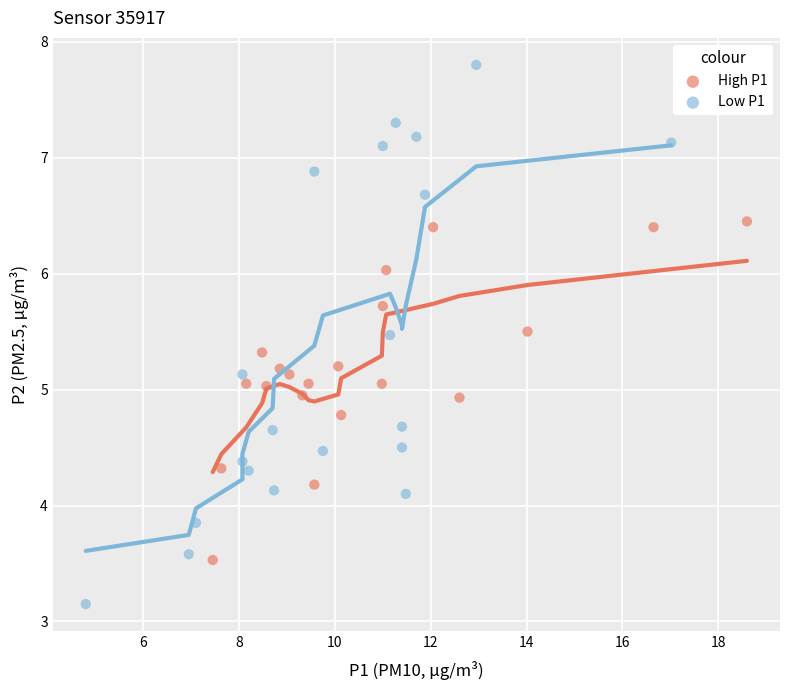

Which series reaches the minimum Y coordinate?

Low P1